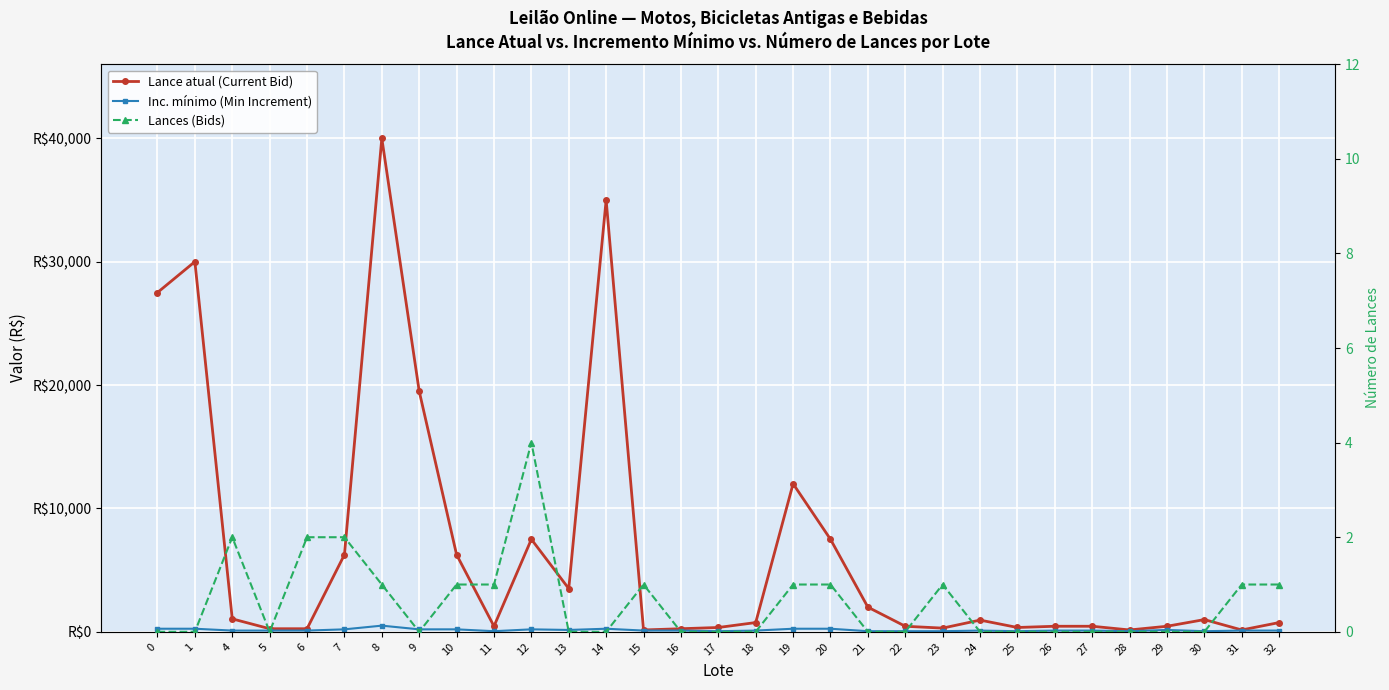

How many data points in Lance atual (Current Bid) are less than 750?

14